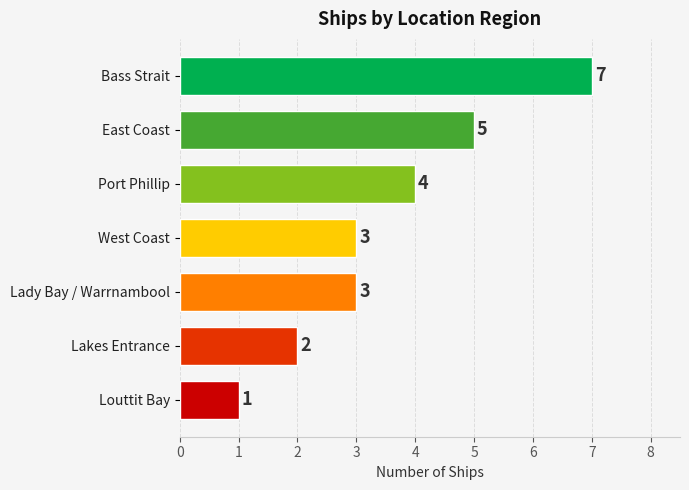

Which has a higher value, Port Phillip or Lakes Entrance?

Port Phillip